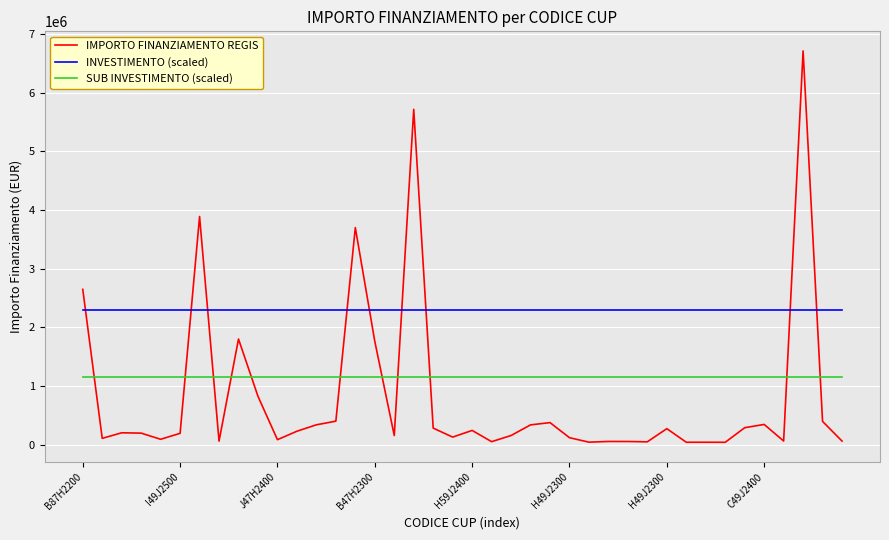

Which series has the largest range (max minus min)?

IMPORTO FINANZIAMENTO REGIS